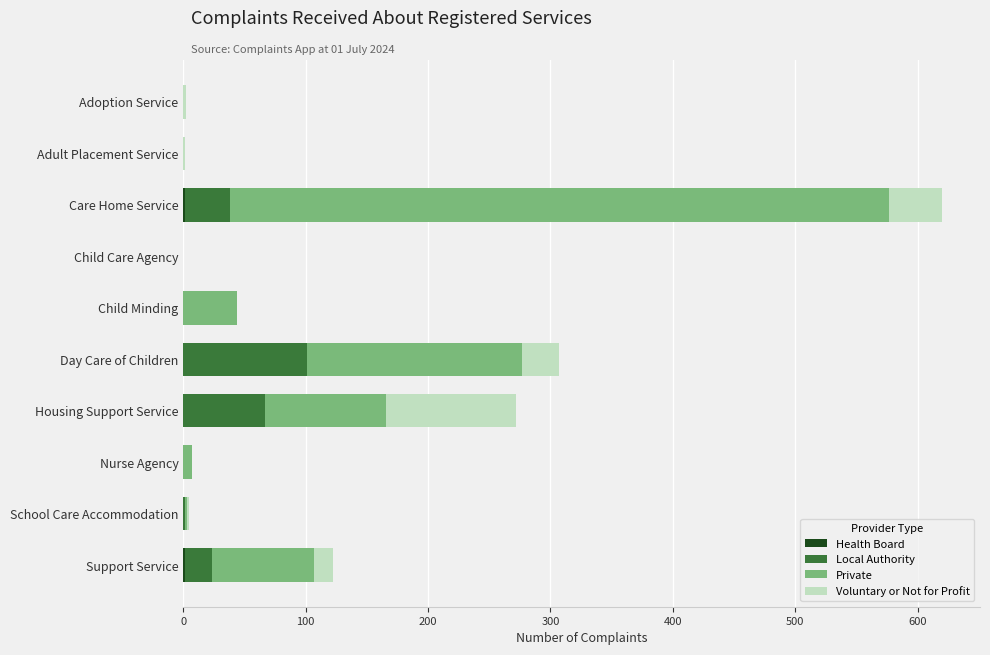

At which category is the sum across all series the highest?

Care Home Service